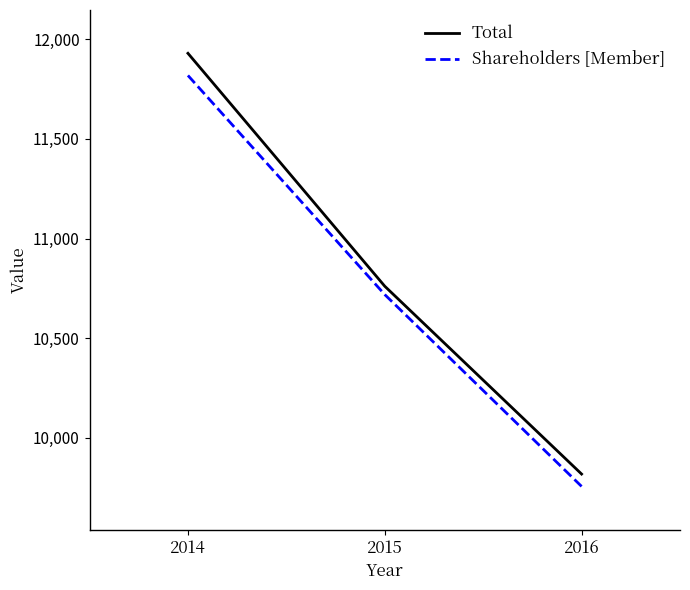

At which label does Total first exceed 10761?

2014